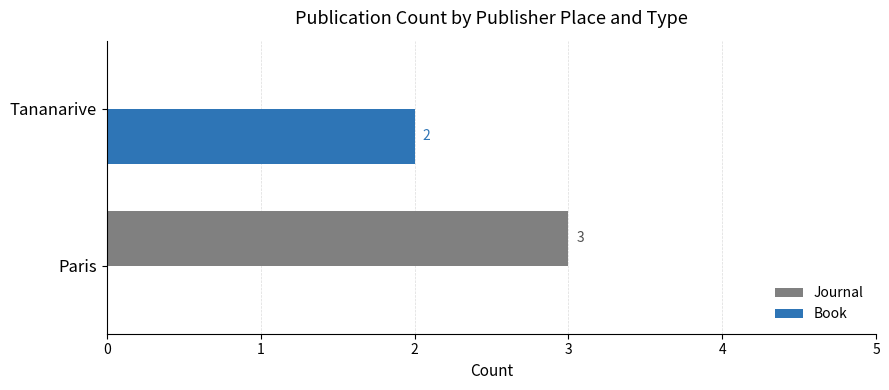

At which category is the sum across all series the highest?

Paris